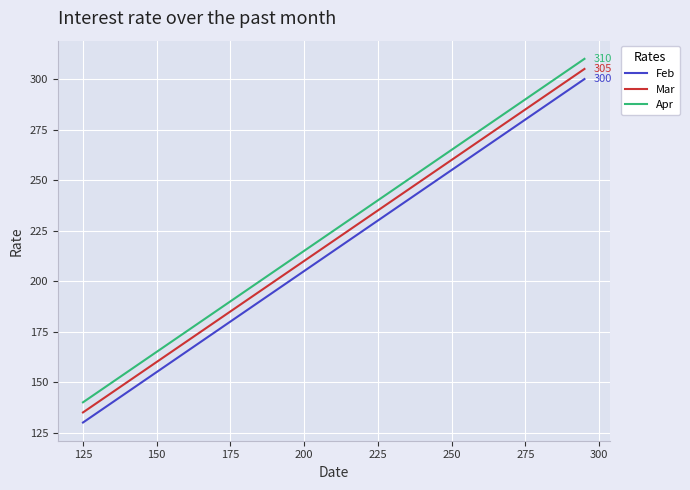

At how many categories does at least one series exceed 294?

2